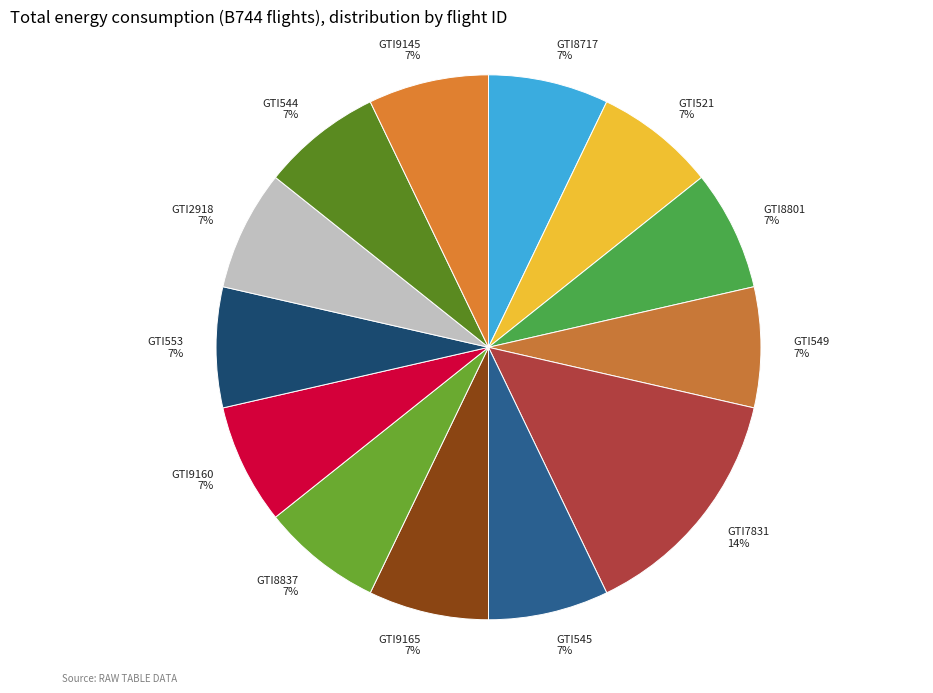

Which category has the biggest portion of the pie?

GTI7831